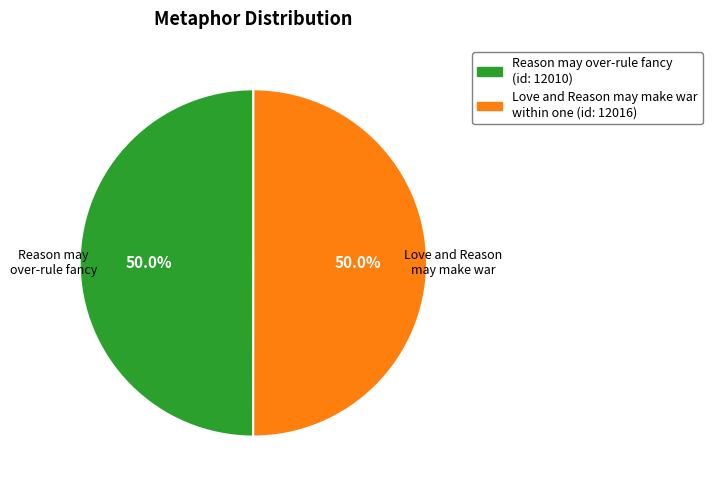

What percentage is the Love and Reason may make war within one slice, to the nearest percent?

50%